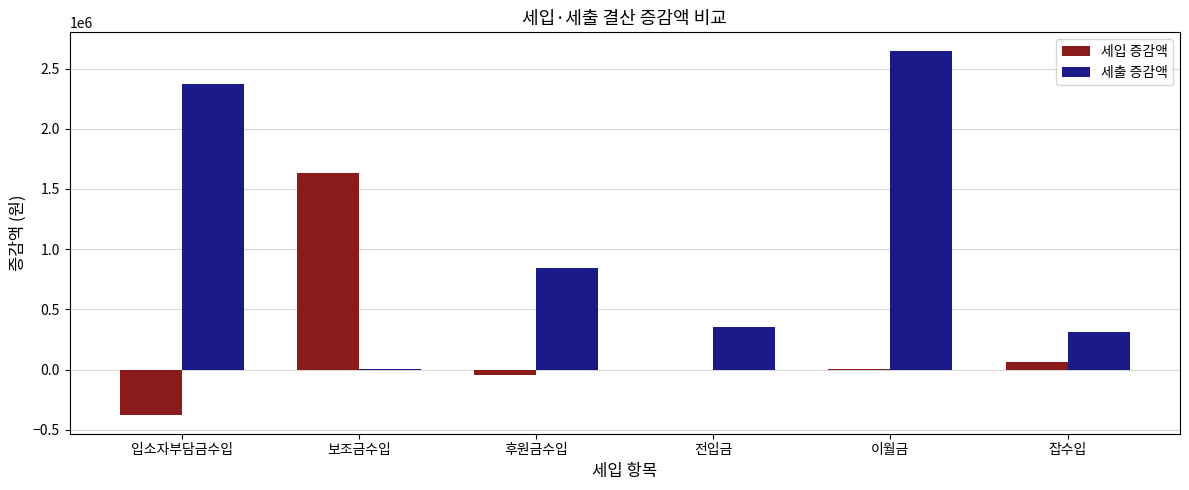

Which category has the highest value across all series?

이월금